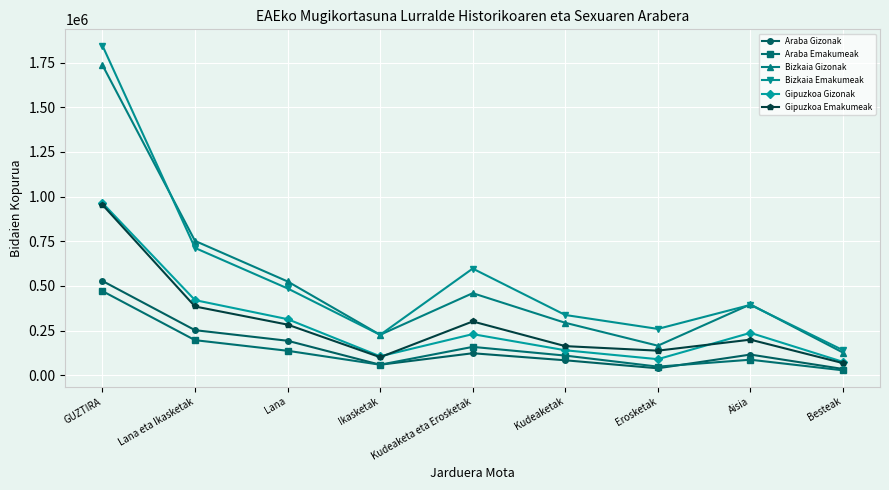

True or false: Araba Emakumeak and Gipuzkoa Emakumeak intersect in this chart.

False